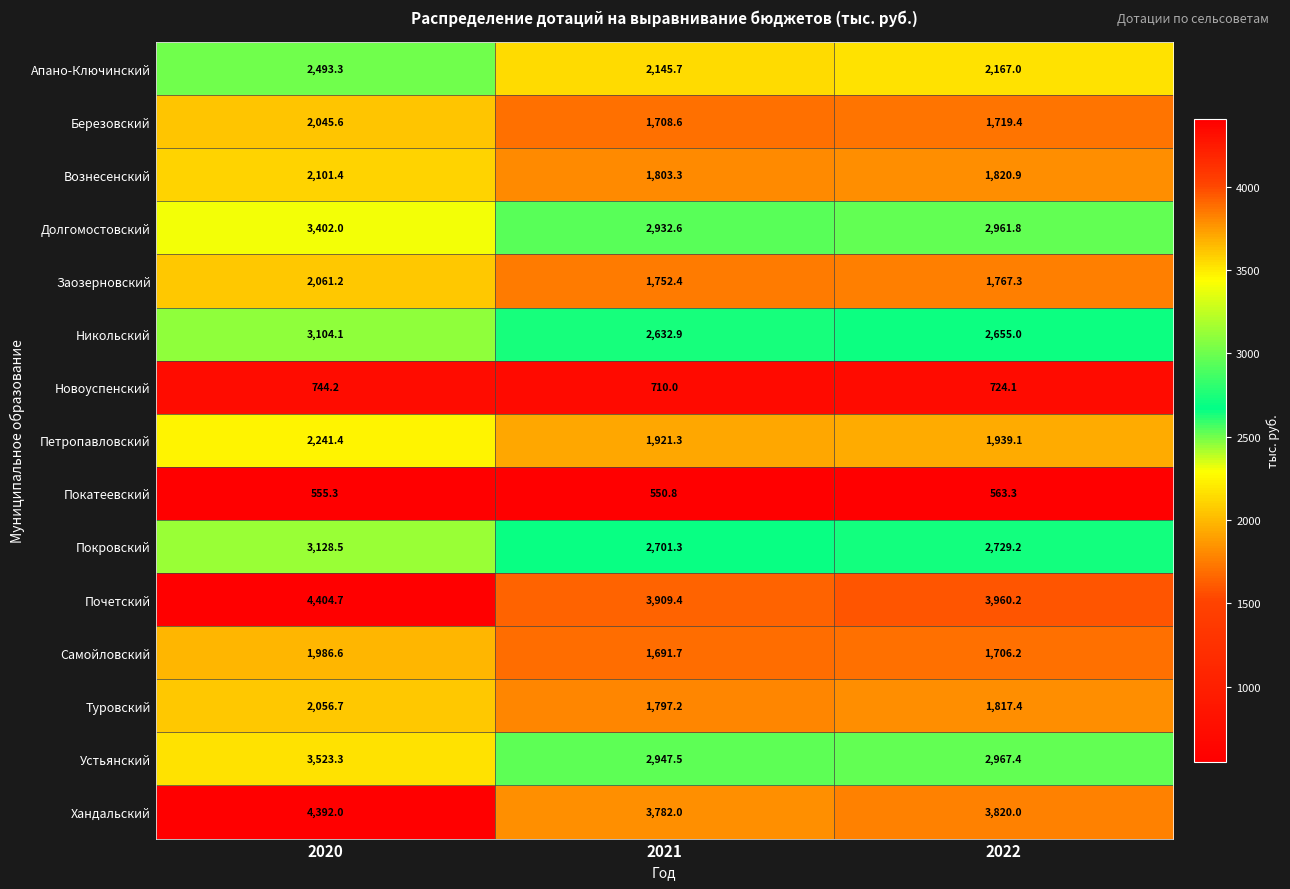

Which series changed the most between 2020 and 2022?

Хандальский